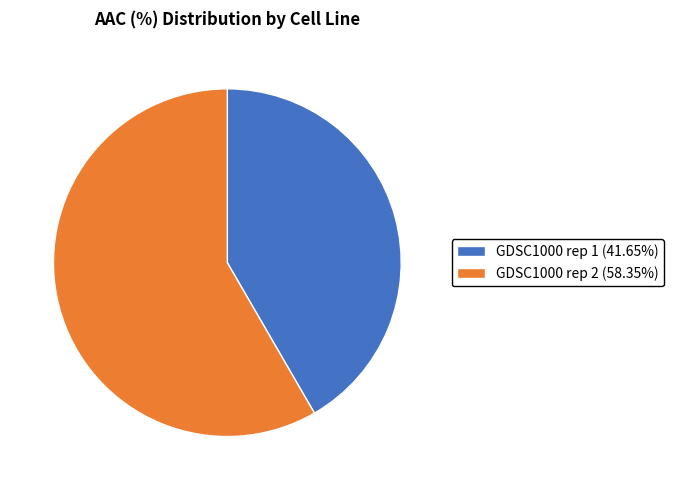

Is there a majority slice in this chart?

Yes